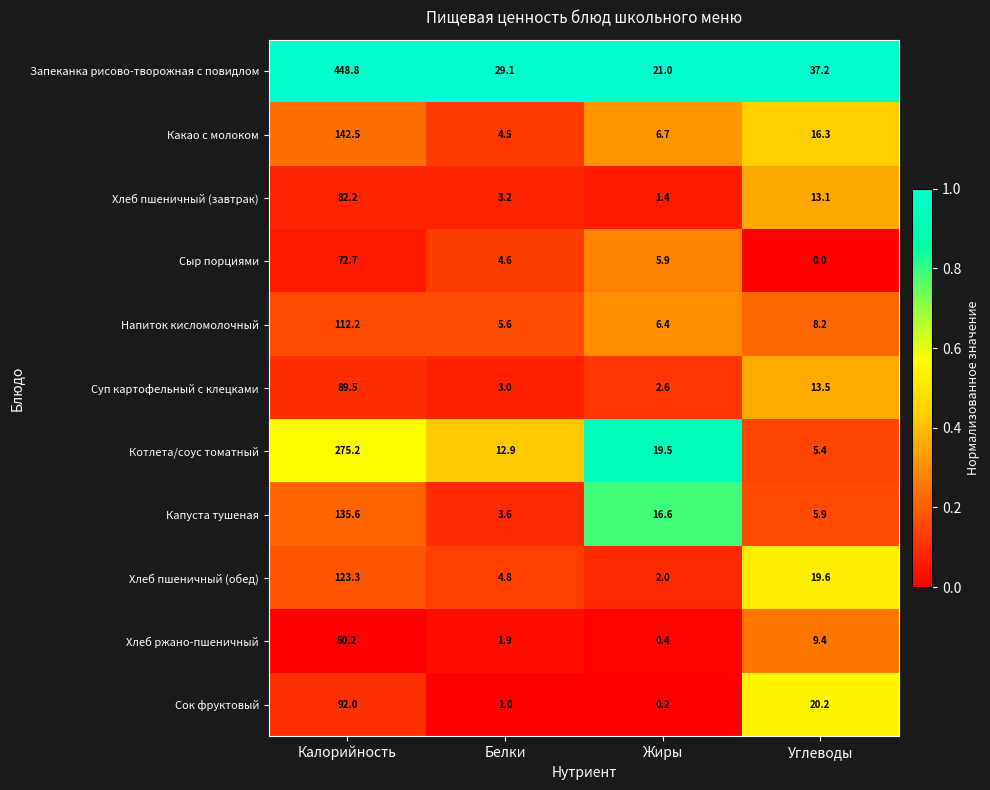

Is it true that Капуста тушеная equals 5.9 at Углеводы?

True